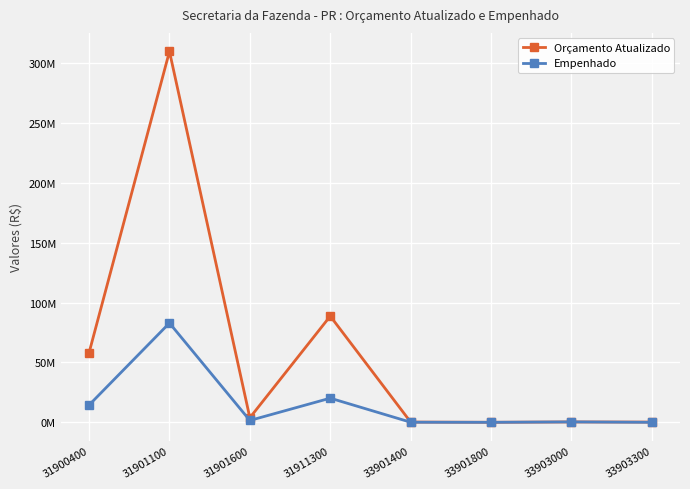

At which label is Empenhado closest to 41490156?

31911300